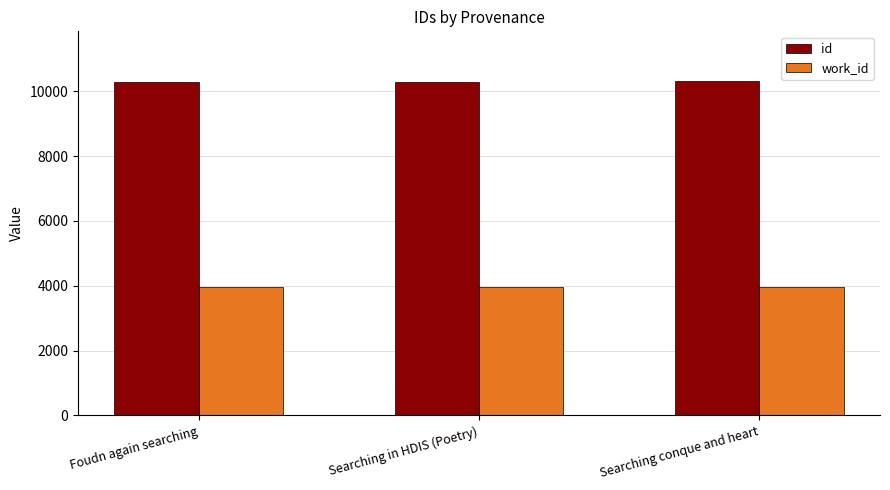

Are the bars grouped side by side (vs. stacked)?

Yes